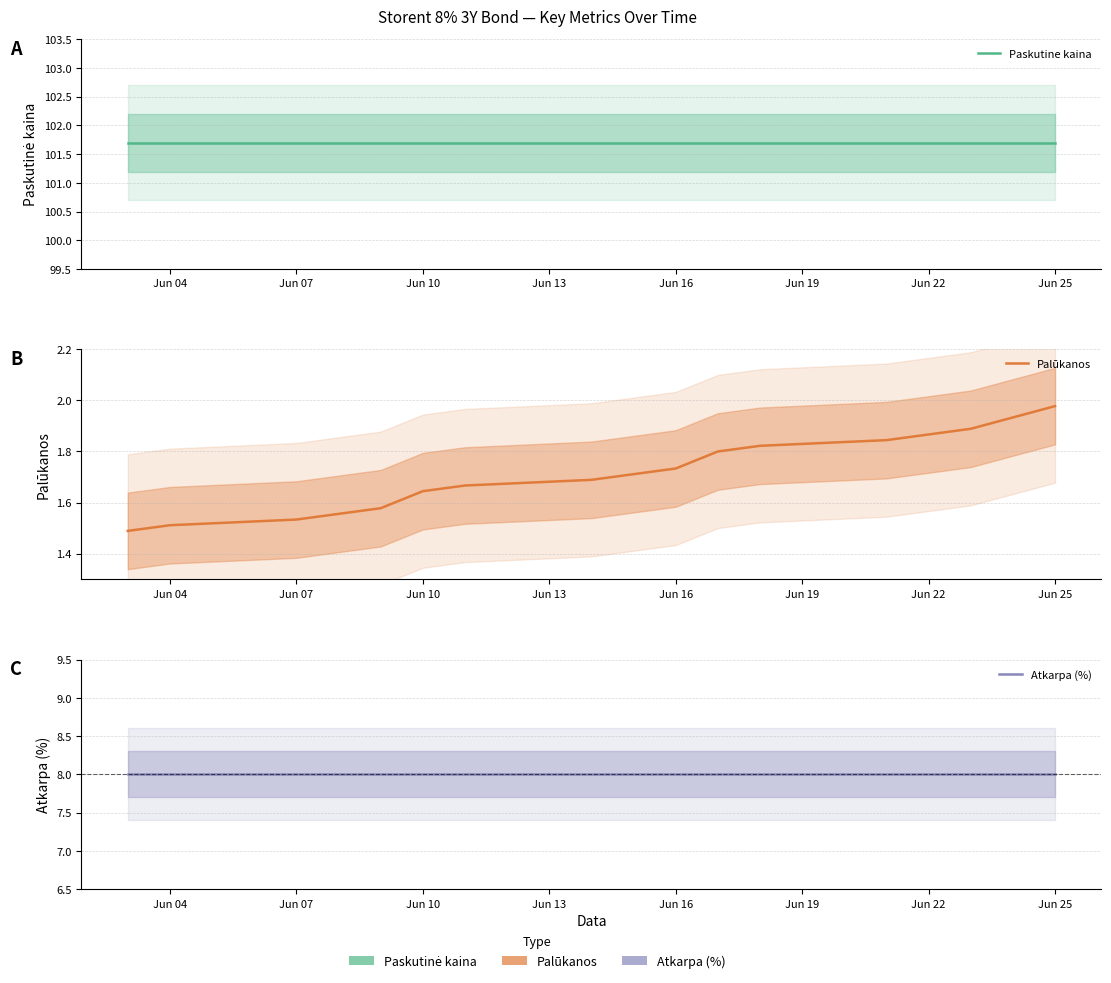

True or false: Palūkanos has a value of 3.0 at Jun 13.

False